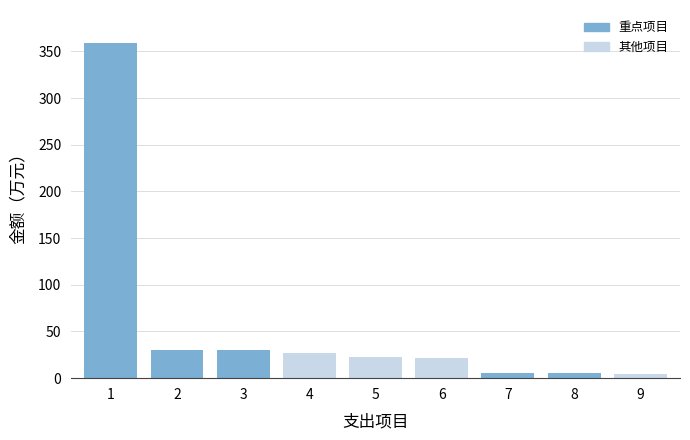

What is the value of the 6th bar from the left?

21.1